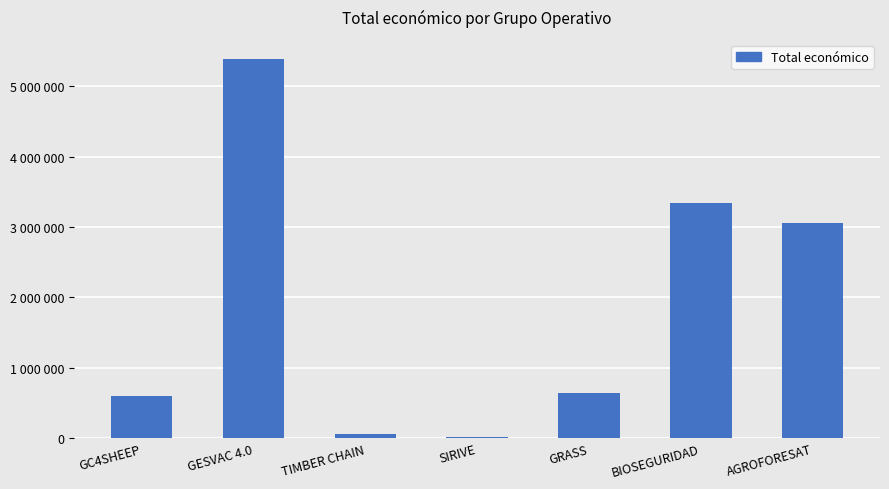

How many data points does each series have?

7